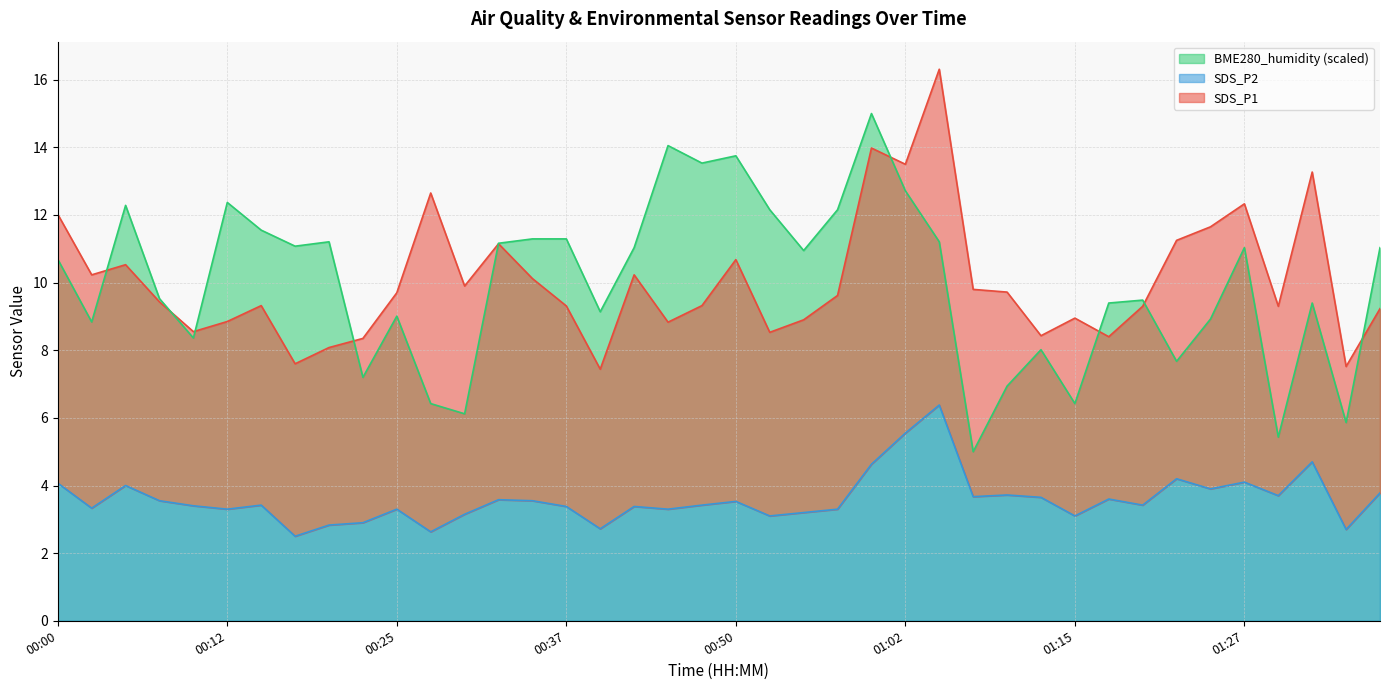

Which has a higher value, 00:15 or 00:42?

00:15